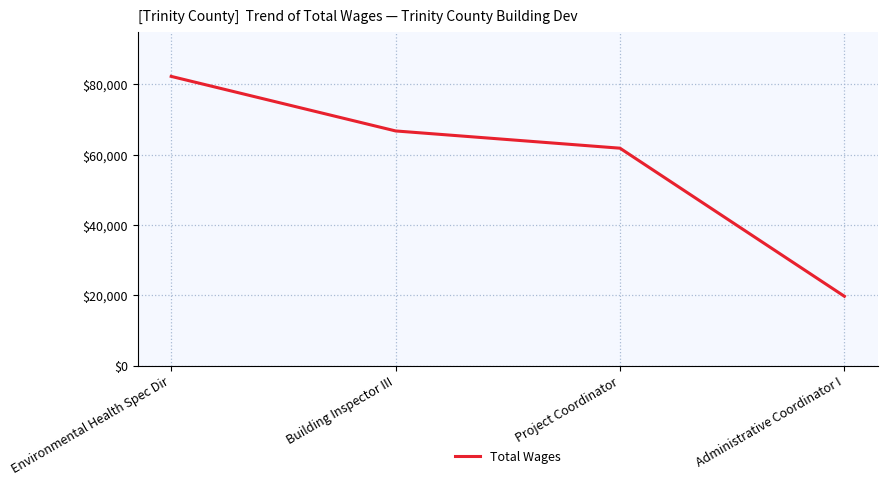

How many data points does each series have?

4